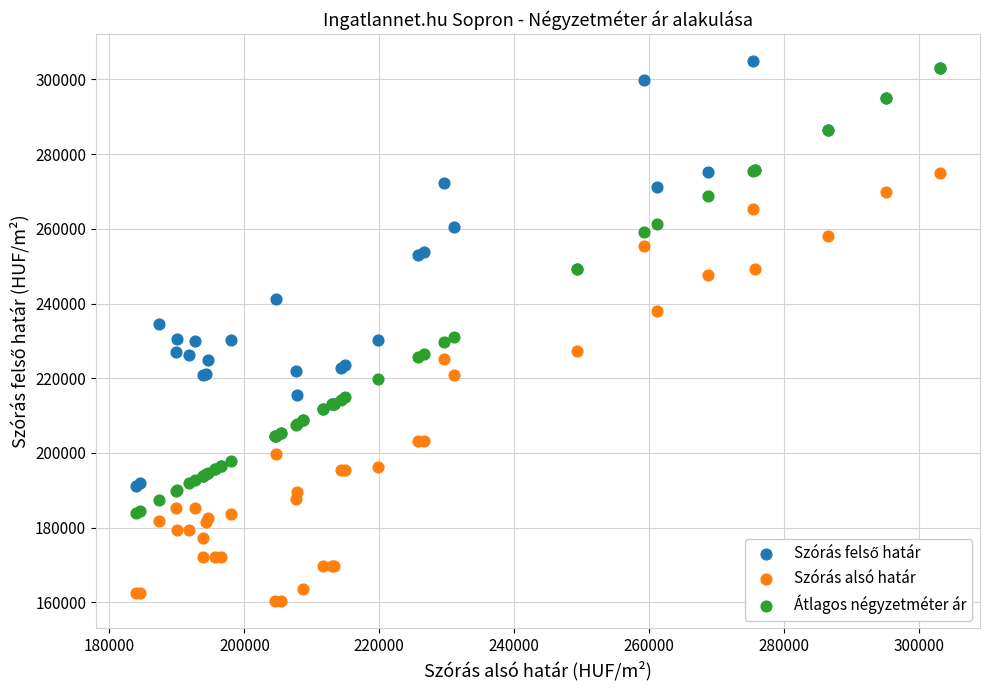

Which series has the largest Y range (max minus min)?

Átlagos négyzetméter ár